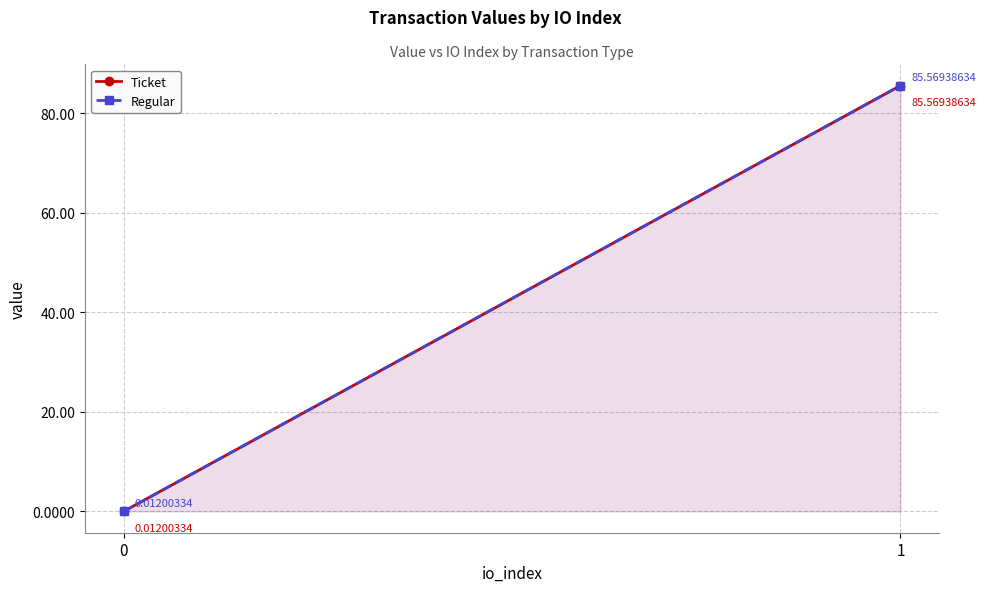

Between 1 and 0, which is larger?

1